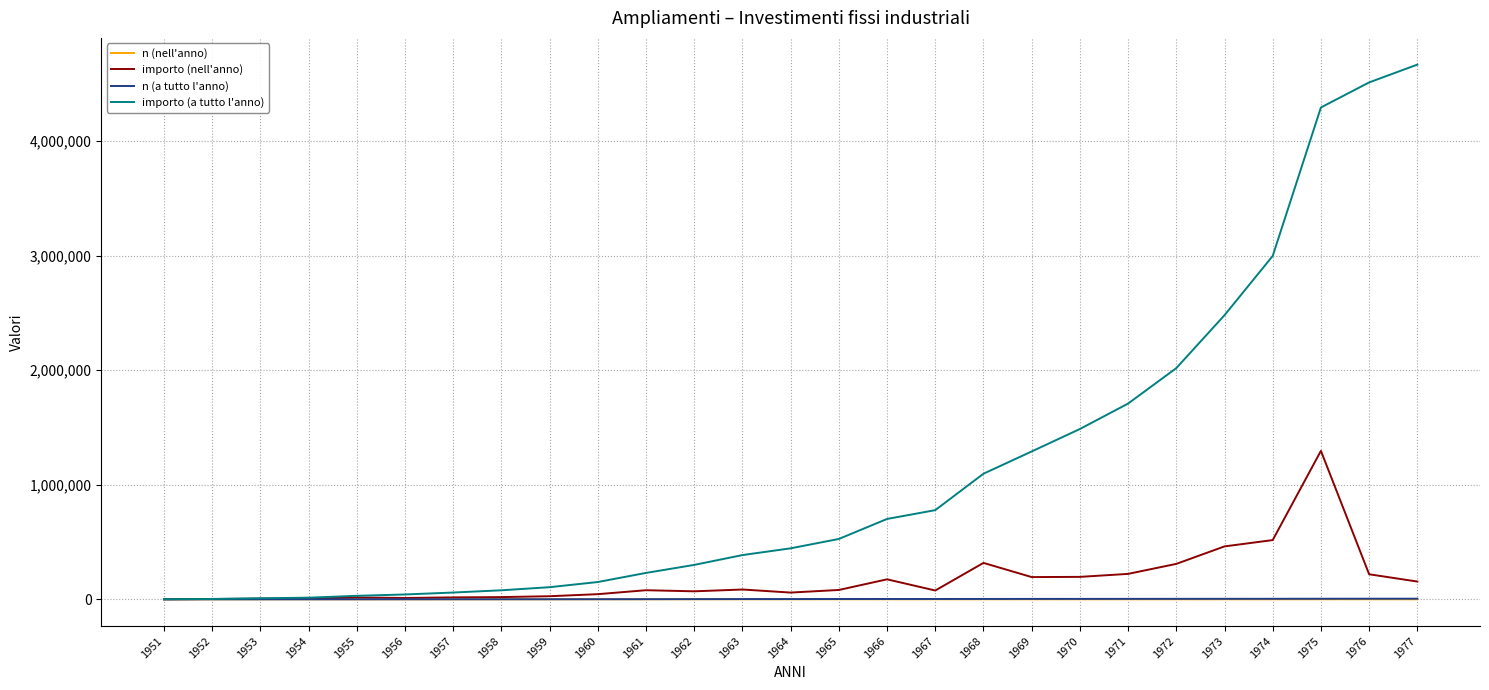

Between 1966 and 1970, which series saw the biggest shift?

importo (a tutto l'anno)